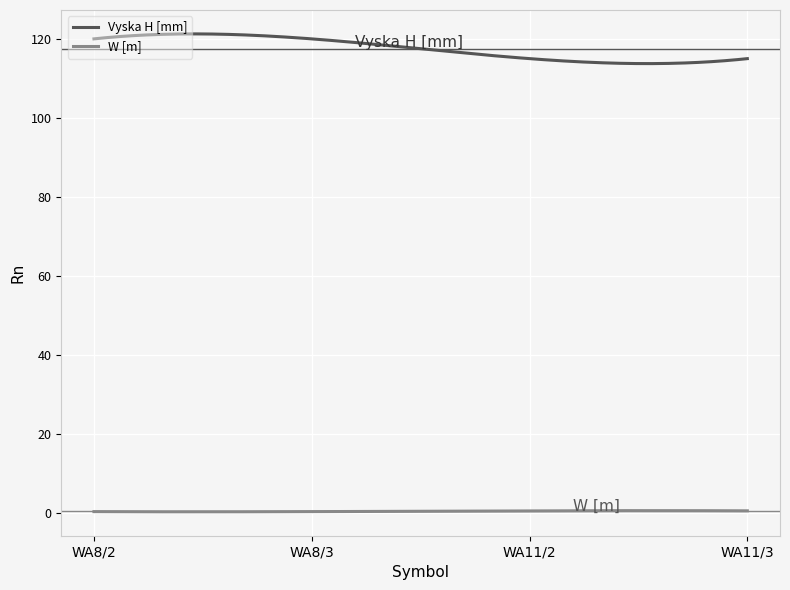

What is the greatest value displayed?

121.3